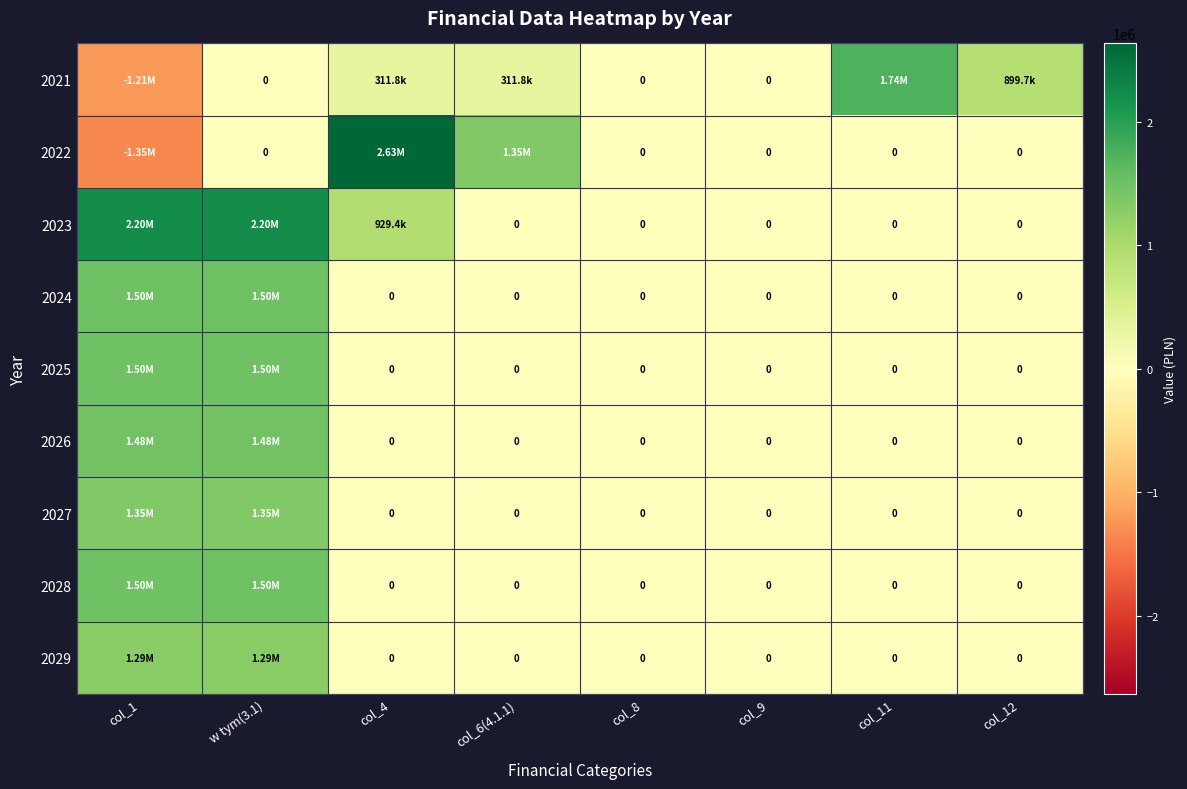

Is it true that 2029 equals -687934.3 at col_9?

False